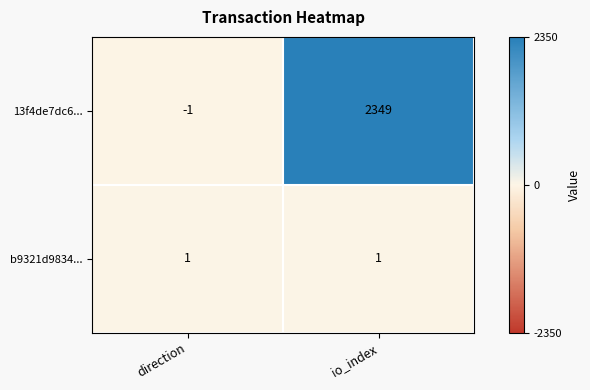

Reading left to right, extract all data points from this chart.

13f4de7dc6...: -1	2349
b9321d9834...: 1	1